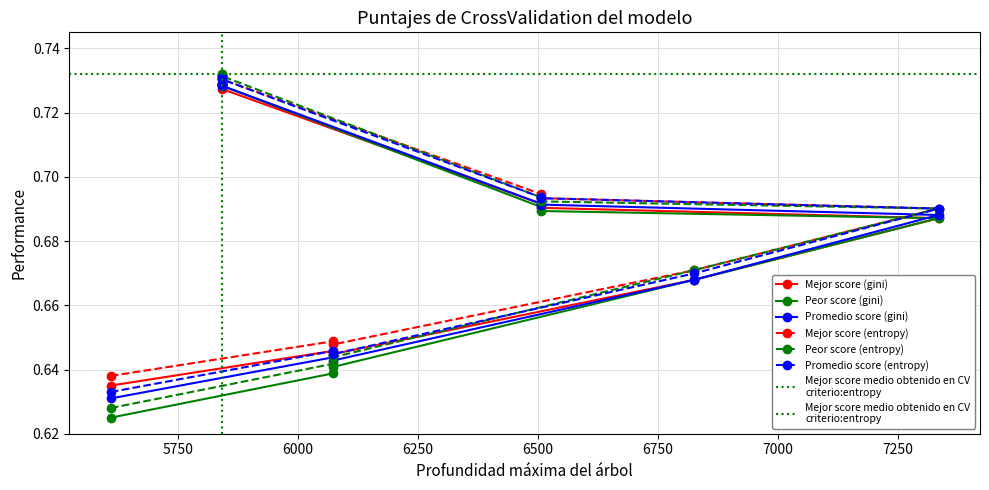

What is the value of the Peor score (gini) point at the 4th from the left?

0.7